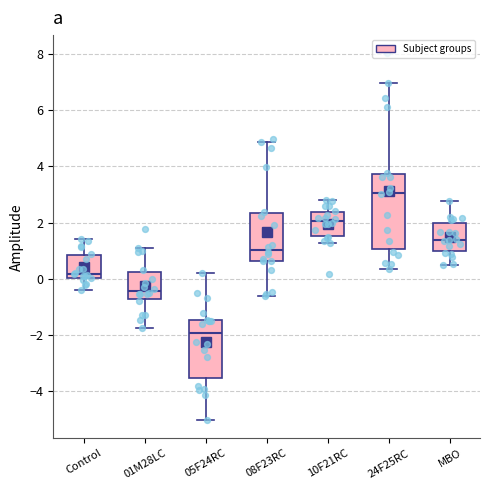

Reading left to right, read every box against the y-axis: the position of its median line, the range the box covers, and the ends of its whiskers. The values are not printed on the chart, so give them approximately, as read against the axis.

Control: median 0.2, box 0.0 to 0.8, whiskers -0.4 to 1.4
01M28LC: median -0.4, box -0.8 to 0.2, whiskers -1.8 to 1.2
05F24RC: median -2.0, box -3.6 to -1.4, whiskers -5.0 to 0.2
08F23RC: median 1.0, box 0.6 to 2.4, whiskers -0.6 to 4.8
10F21RC: median 2.0, box 1.6 to 2.4, whiskers 1.2 to 2.8
24F25RC: median 3.0, box 1.0 to 3.8, whiskers 0.4 to 7.0
MBO: median 1.4, box 1.0 to 2.0, whiskers 0.6 to 2.8